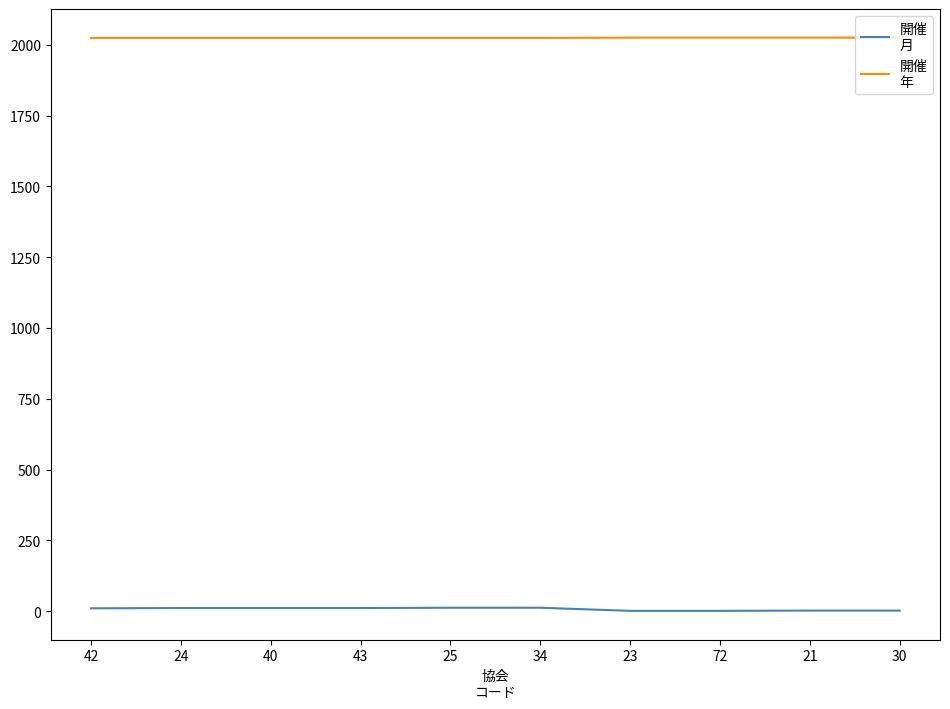

Does the chart display data point markers on the line(s)?

No